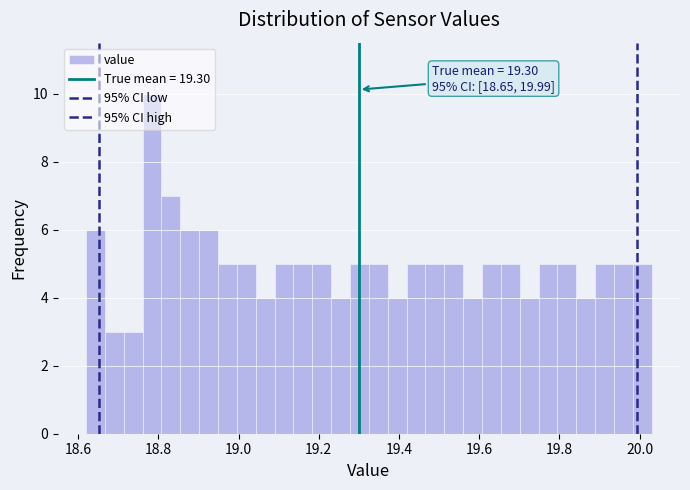

Read against the x-axis, roughly where is the centre of the tallest bar?

18.78